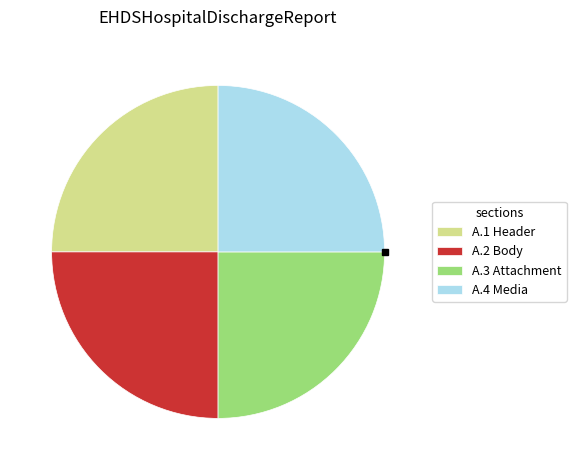

What is the ratio of the value at A.1 Header to the value at A.3 Attachment?

1.0